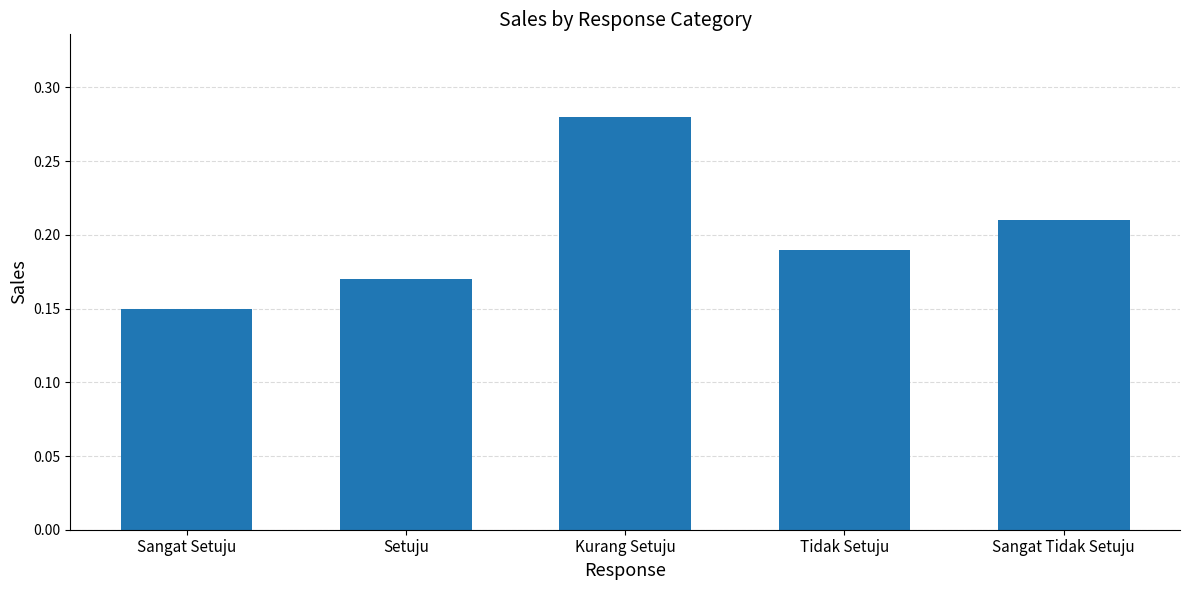

What is the sum of all values?

1.0